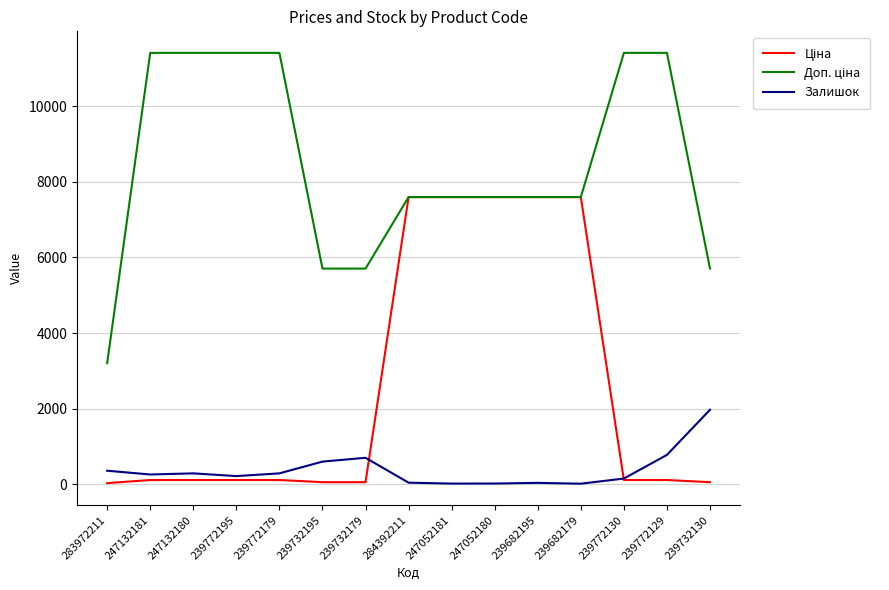

What is the total value across all series at 239682179?

15210.1